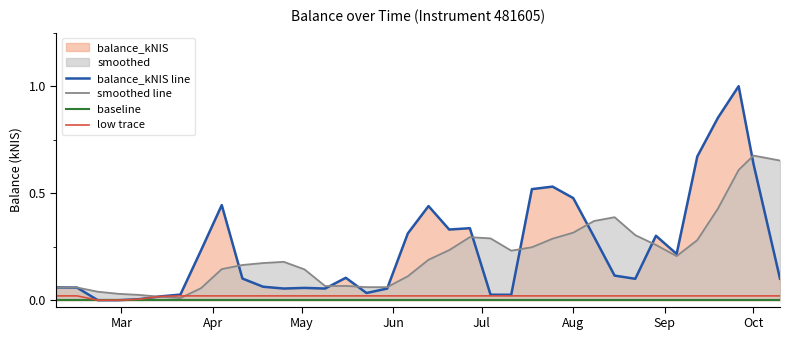

Is the value of low trace at Oct greater than the value of baseline at Mar?

Yes